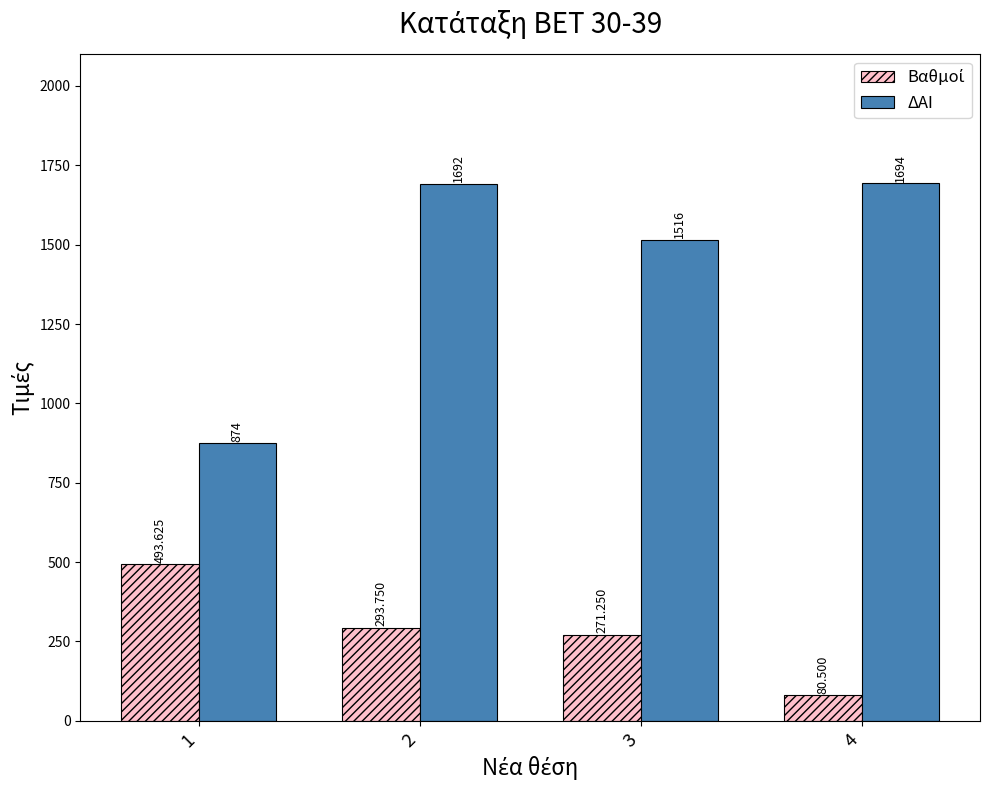

Which series has the largest range (max minus min)?

ΔΑΙ